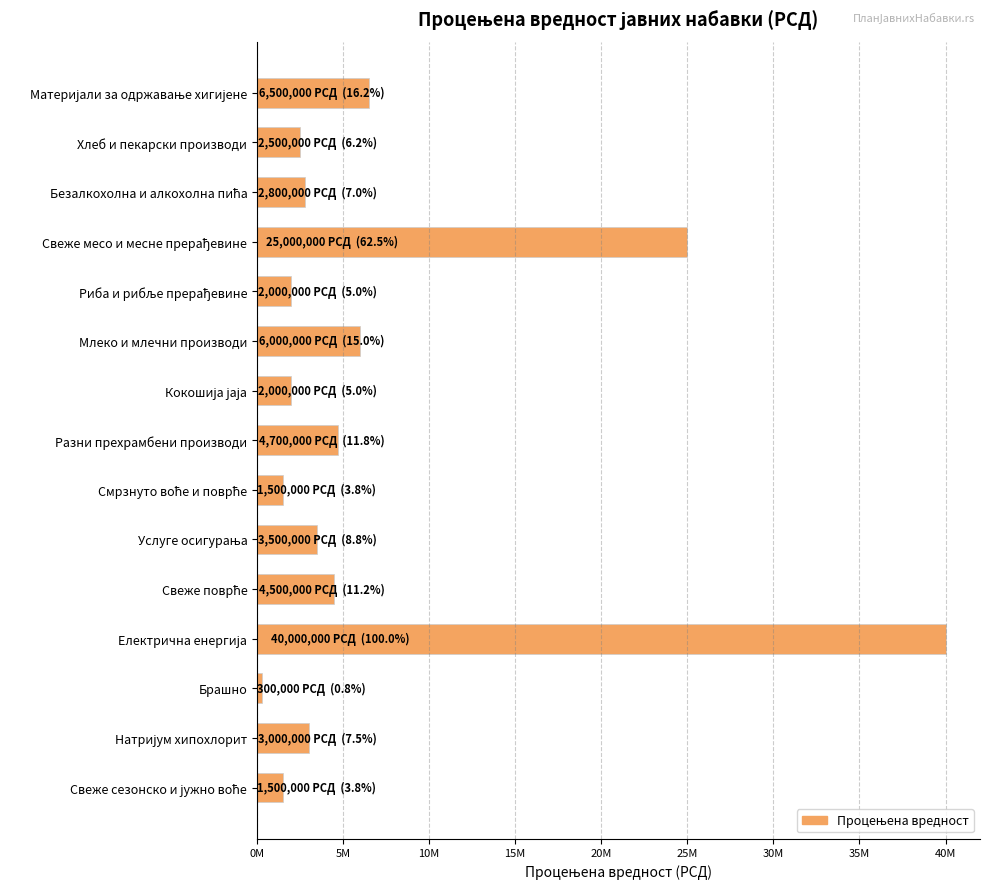

Are the bars horizontal?

Yes